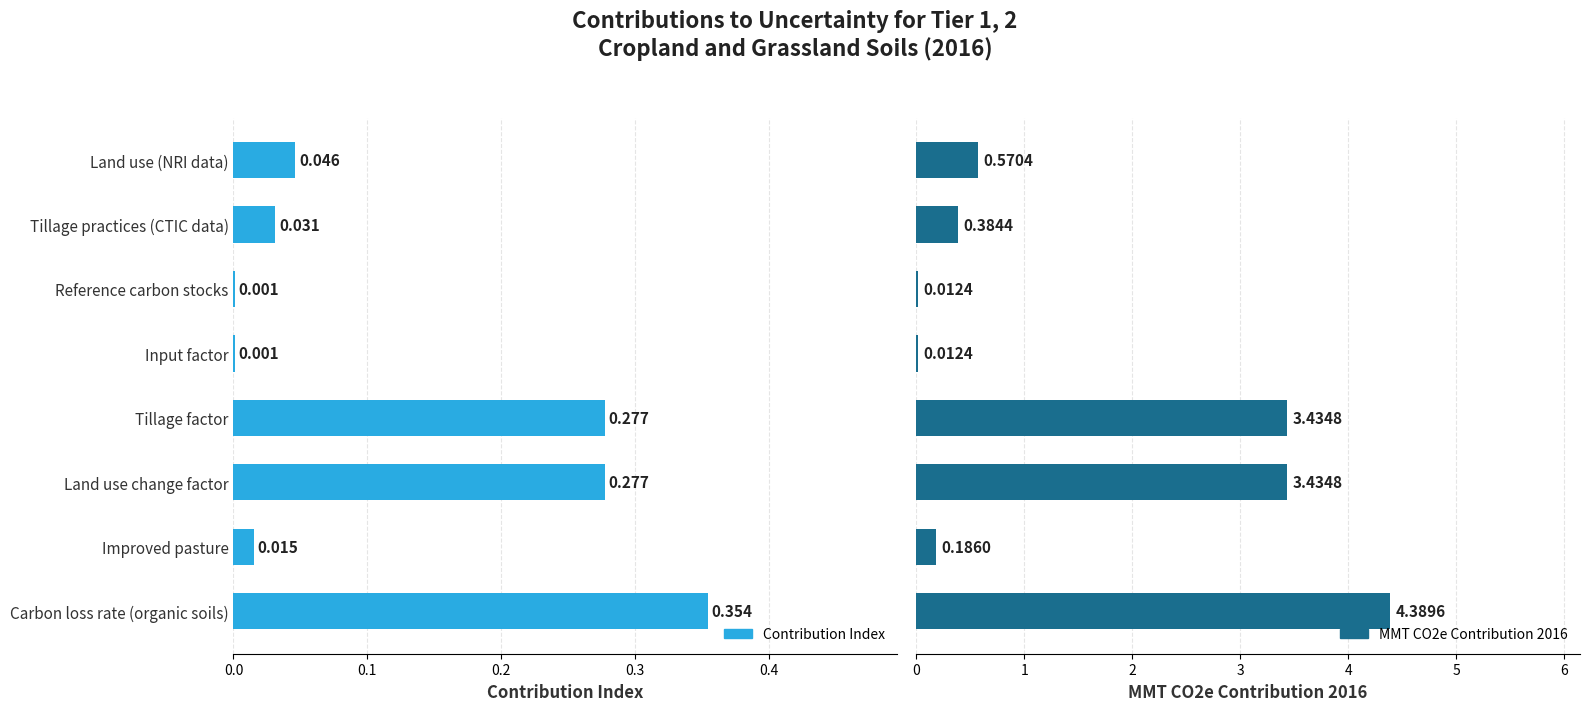

Is the value of MMT CO2e Contribution 2016 at Tillage factor greater than the value of Contribution Index at Input factor?

Yes